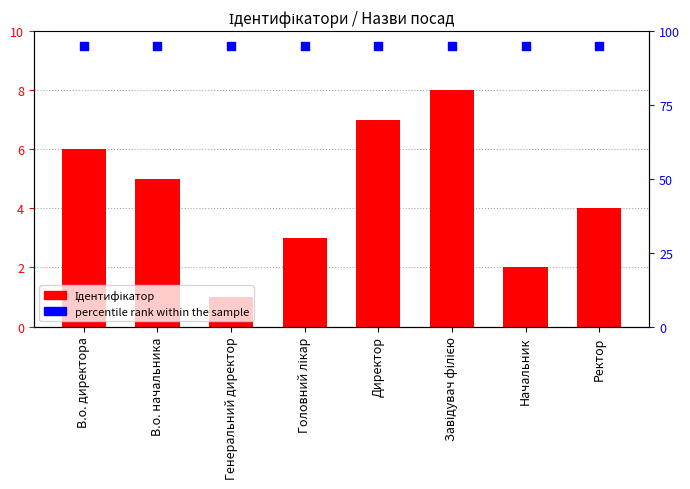

At how many categories does at least one series exceed 59?

8